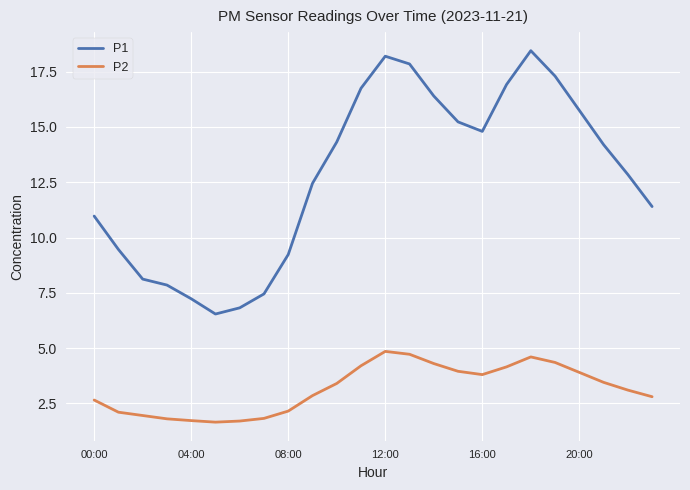

Rank the series by their average value, from highest to lowest.

P1, P2